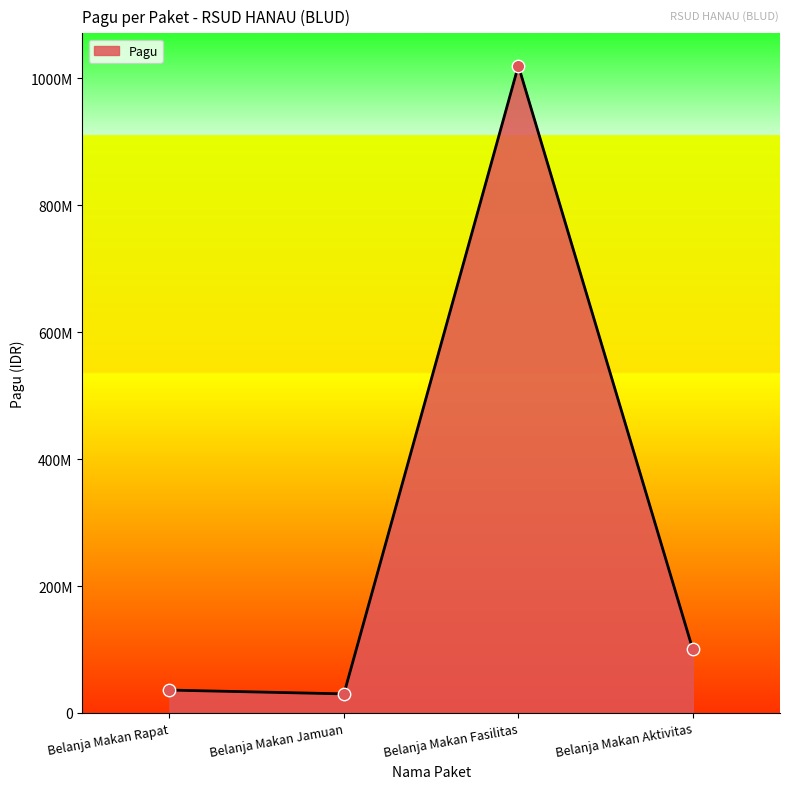

Which has a higher value, Belanja Makan Jamuan or Belanja Makan Rapat?

Belanja Makan Rapat